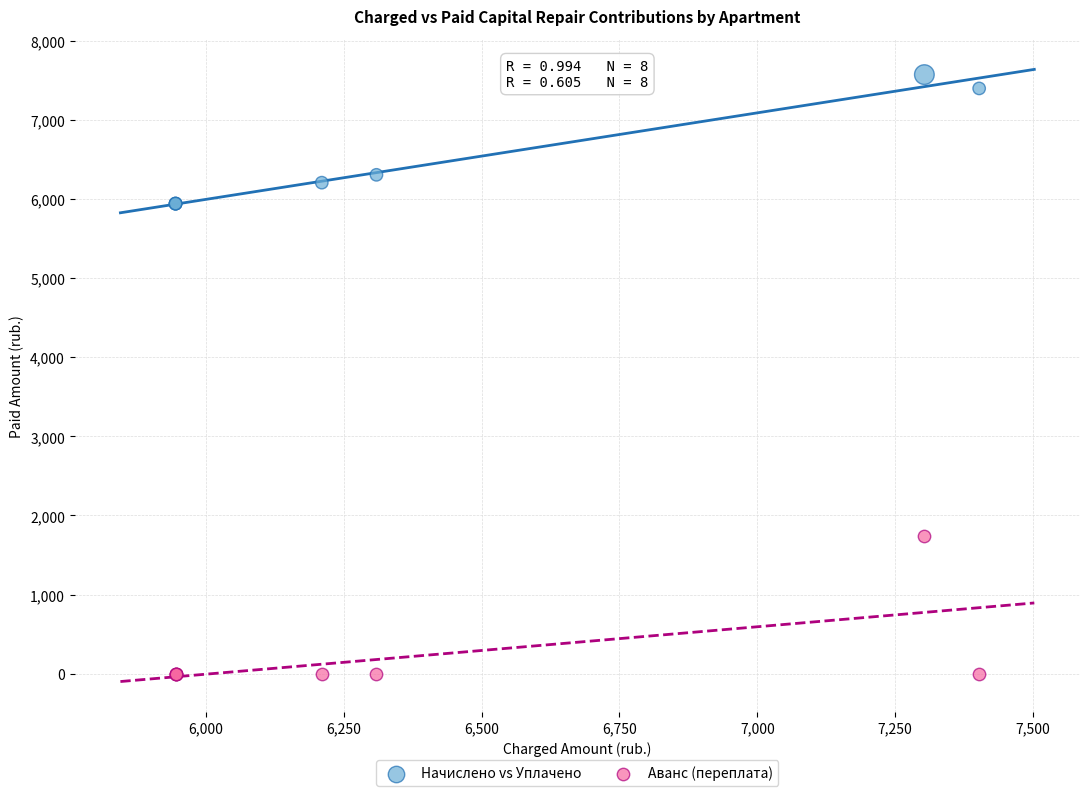

Across all series, what Y value is closest to 3788?

1738.6